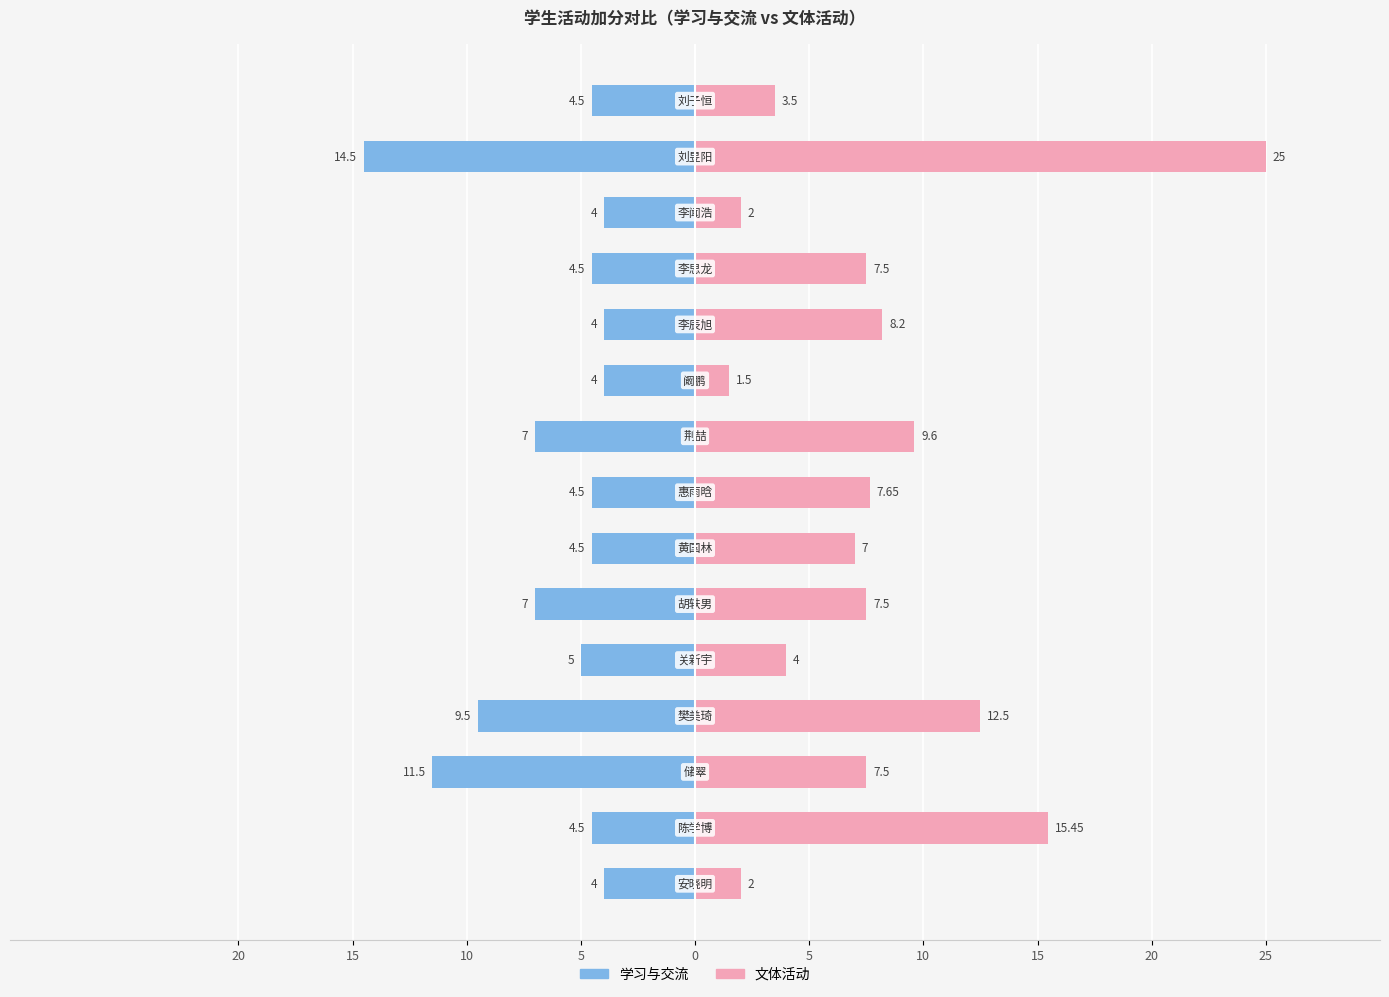

At how many categories does at least one series exceed 21?

1